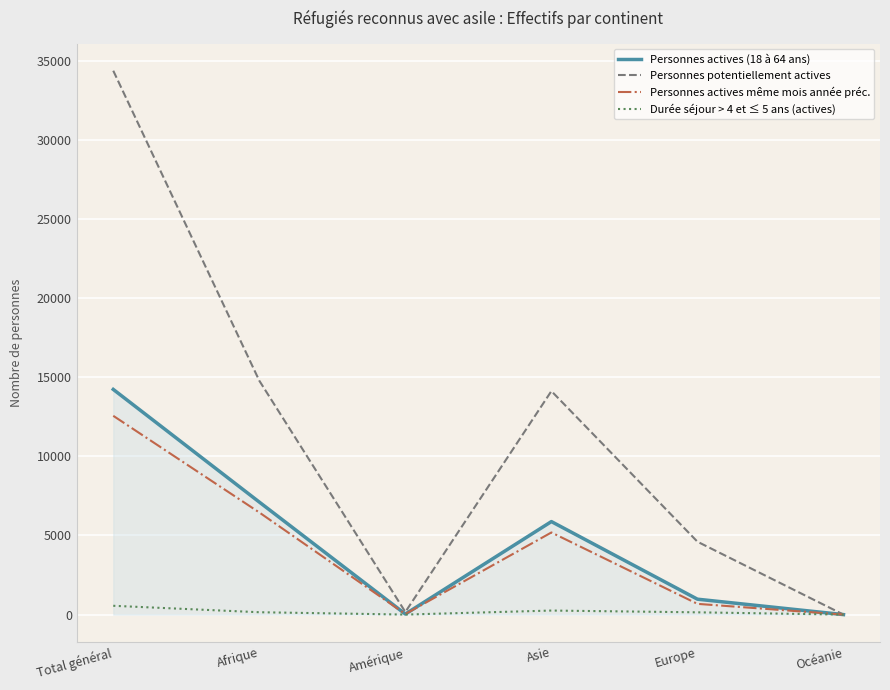

What is the highest value of the Durée séjour > 4 et ≤ 5 ans (actives) series?

557